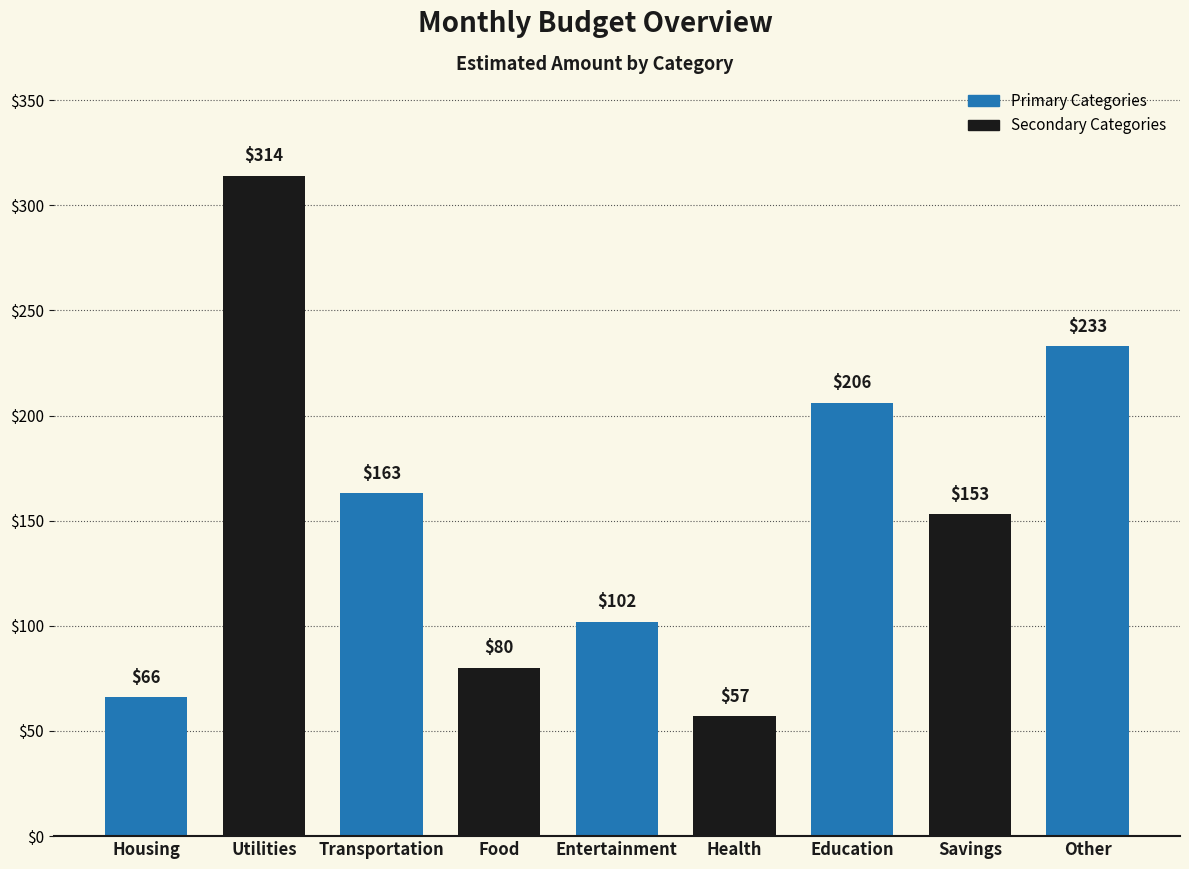

At which label is the value closest to 185?

Education